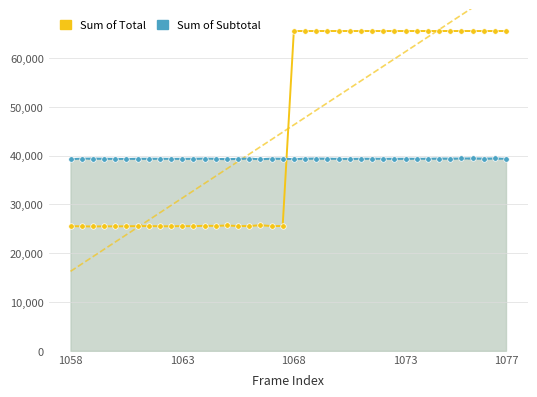

What are all the series names shown in the legend?

Sum of Total, Sum of Subtotal